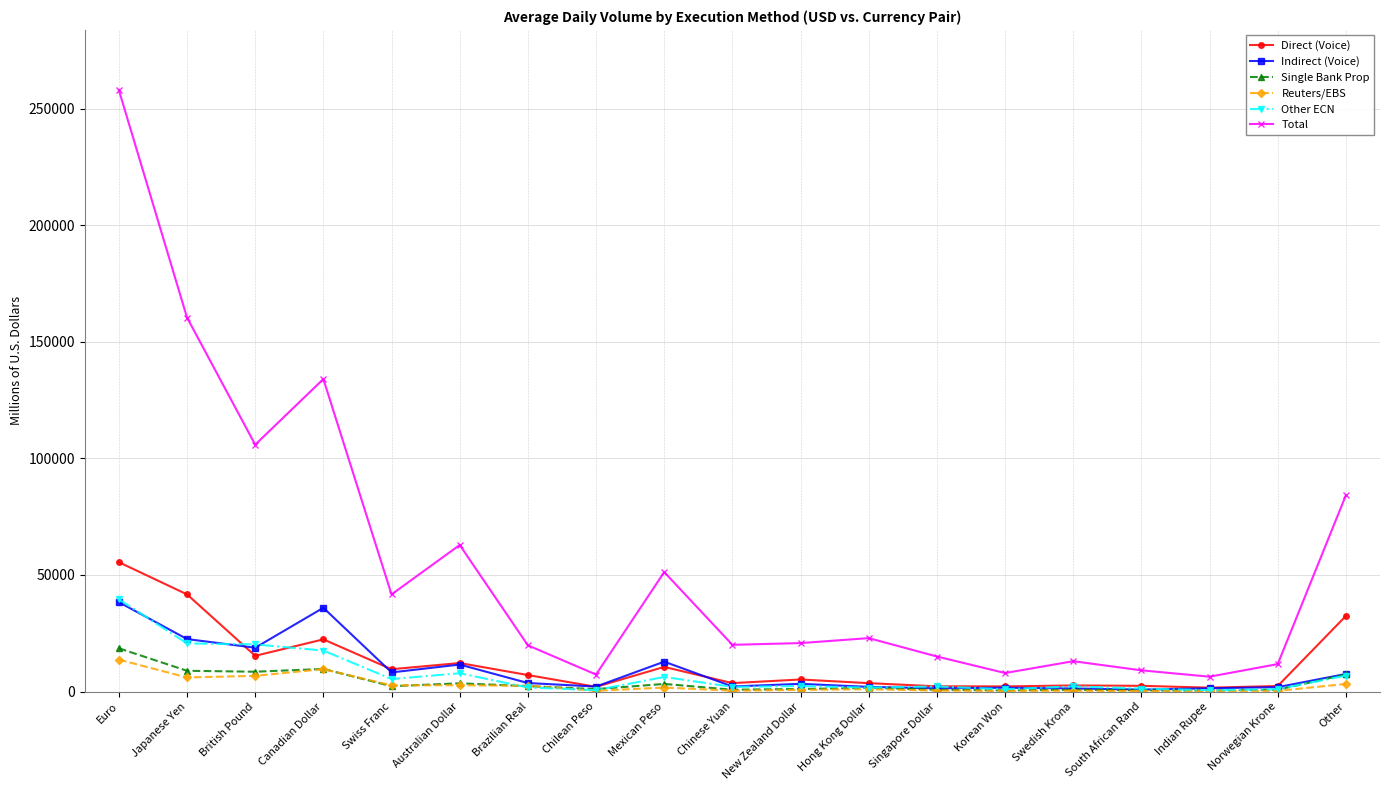

What is the label of the 14th point from the right?

Australian Dollar